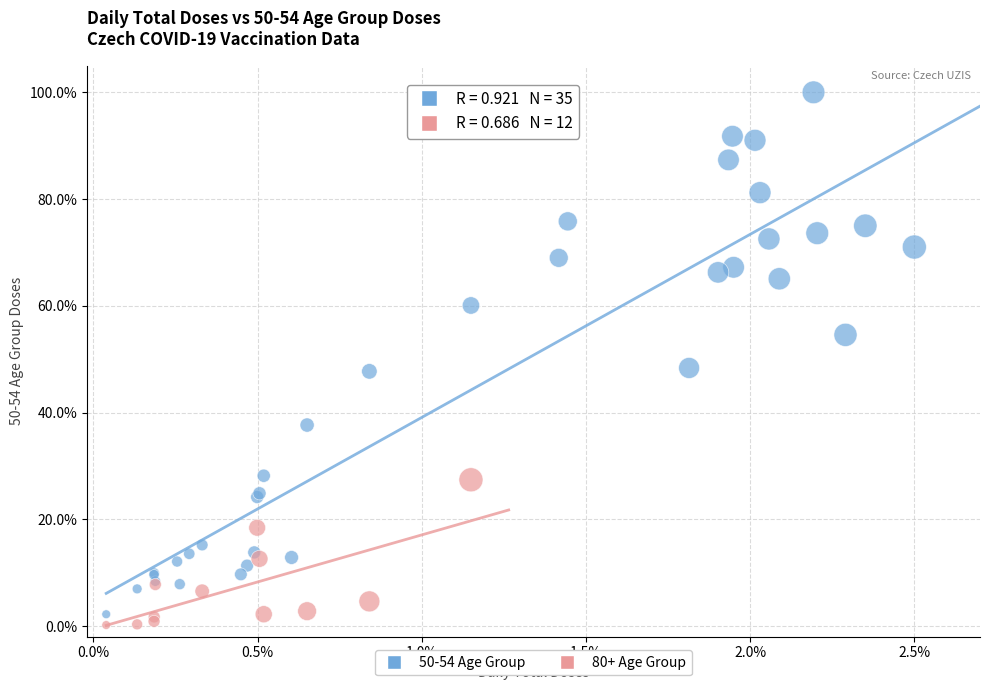

Which series has the widest spread of Y values?

50-54 Age Group